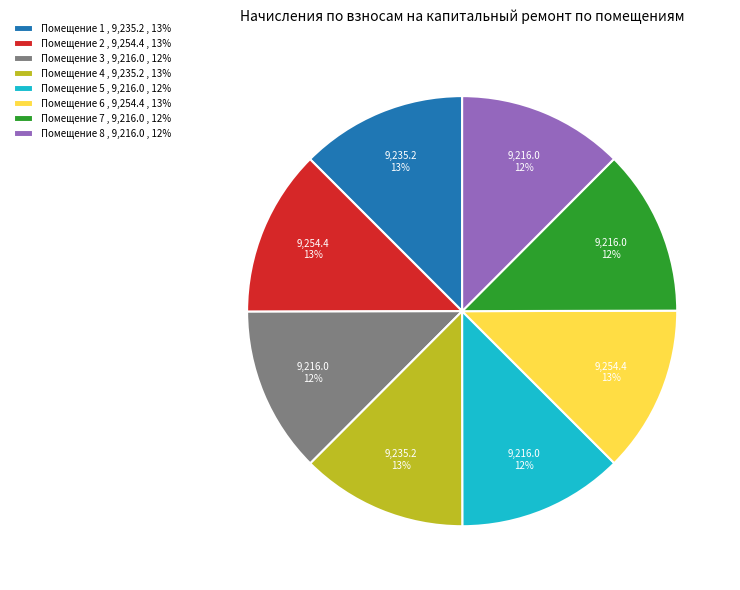

What percentage is the Помещение 4 , 9,235.2 , 13% slice, to the nearest percent?

13%